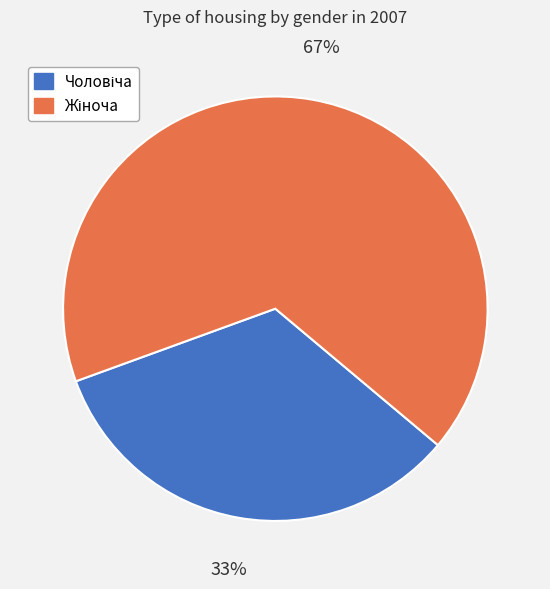

Count the number of slices in the pie.

2